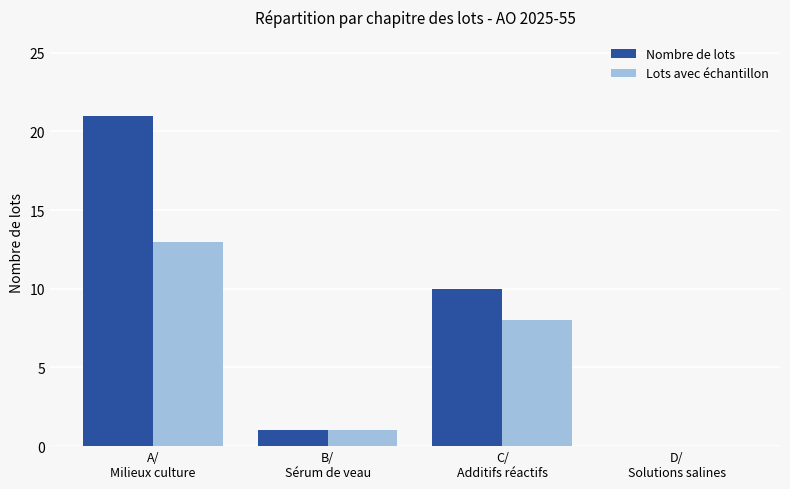

What is the maximum value shown in the chart?

21